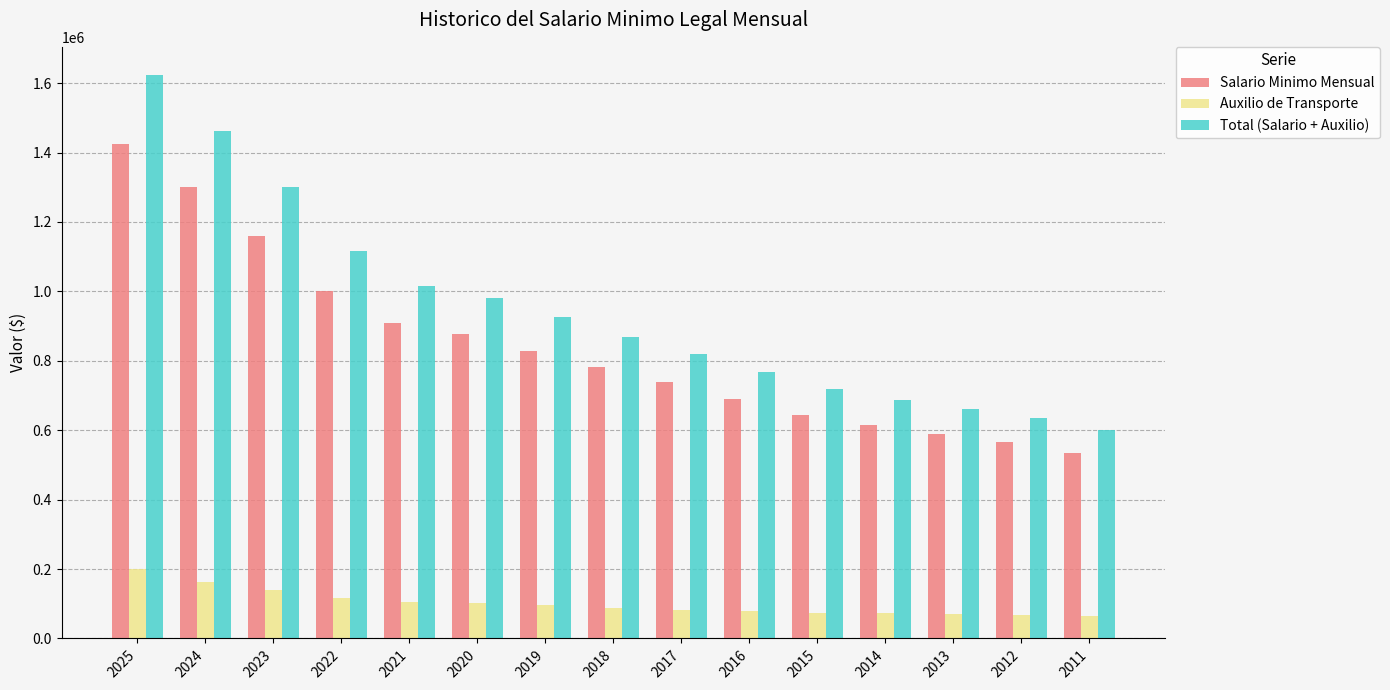

Where does the Total (Salario + Auxilio) series first go above 869453?

2025